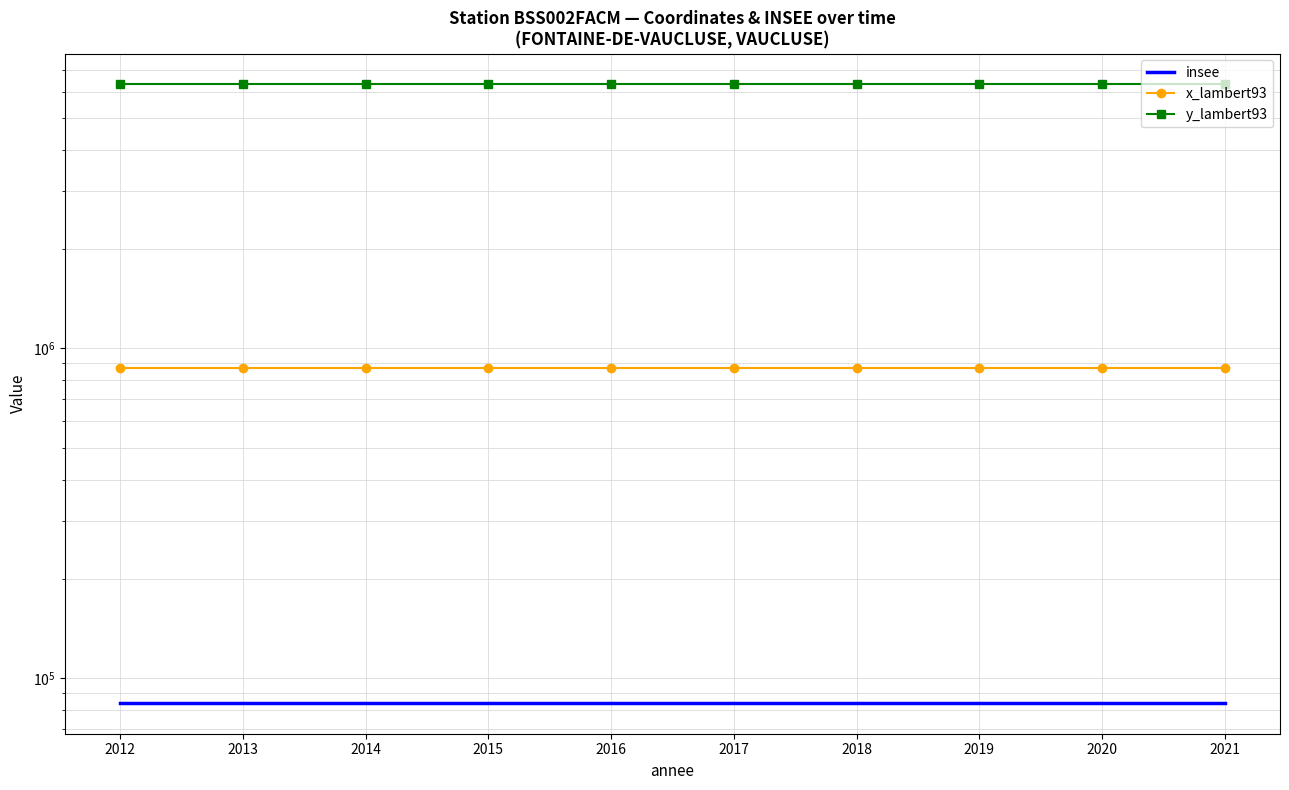

What is the minimum value shown in the chart?

84139